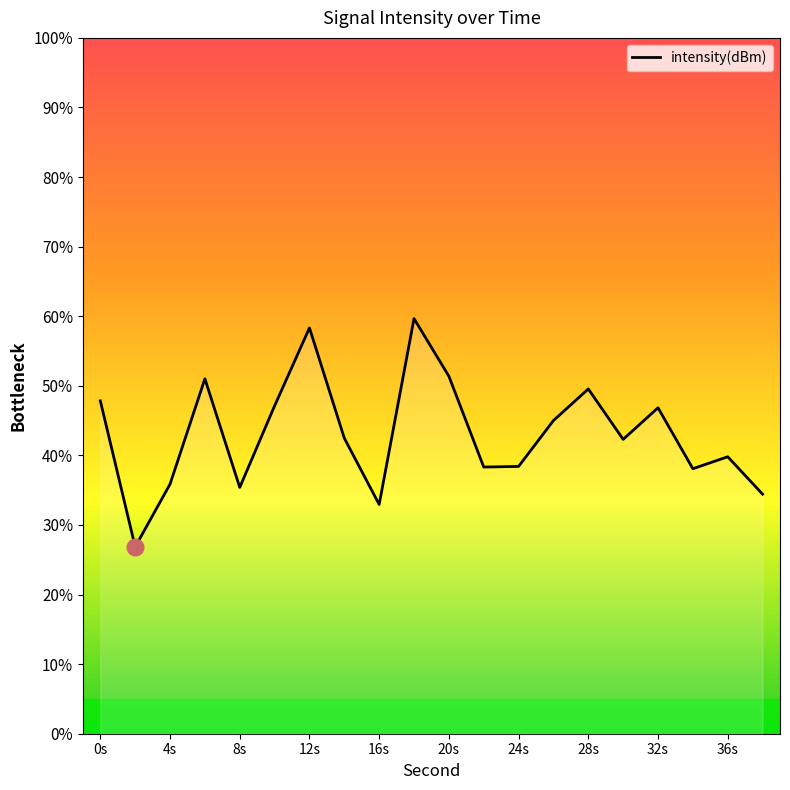

What is the minimum value shown in the chart?

26.9